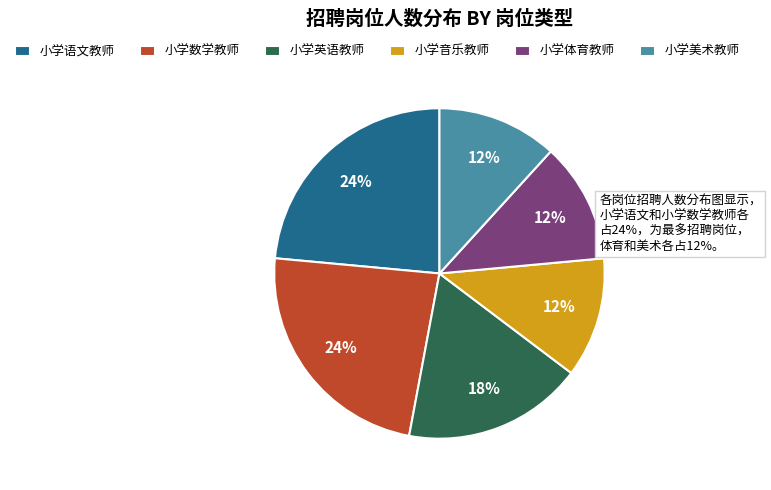

The 小学英语教师 slice represents 18% of the pie. True or false?

True